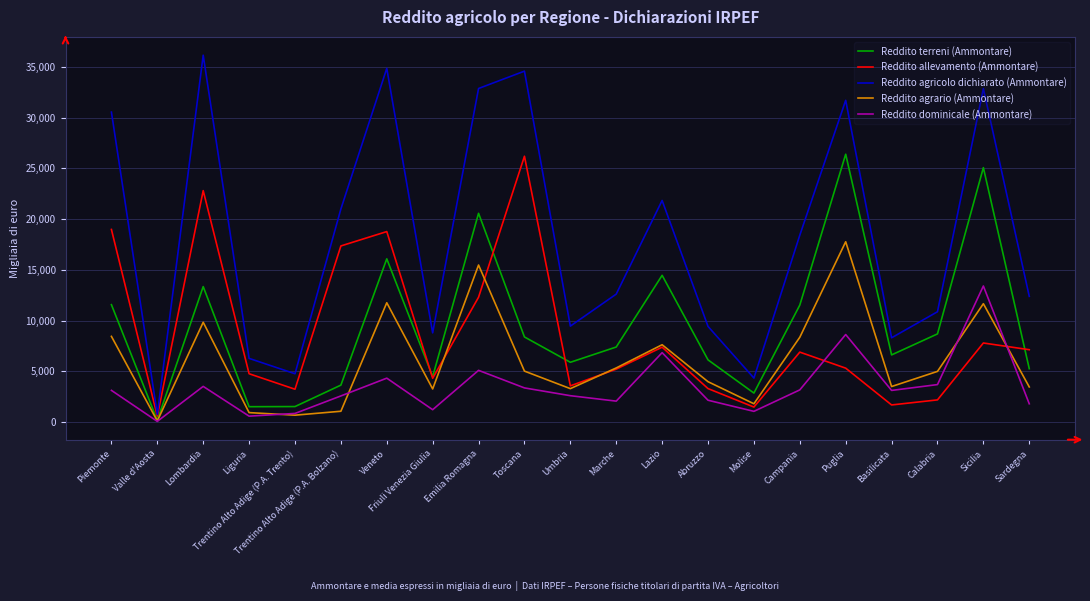

Read the Reddito agrario (Ammontare) value at Piemonte.

8447